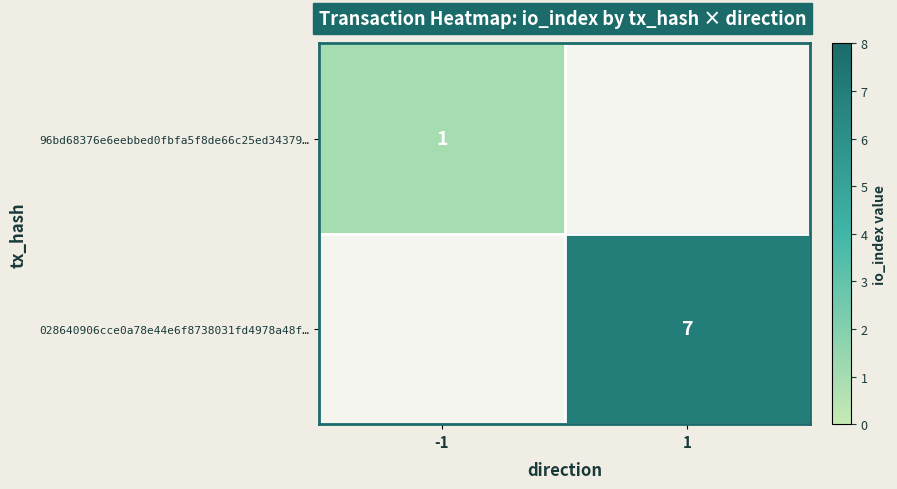

How many categories are shown in the chart?

2